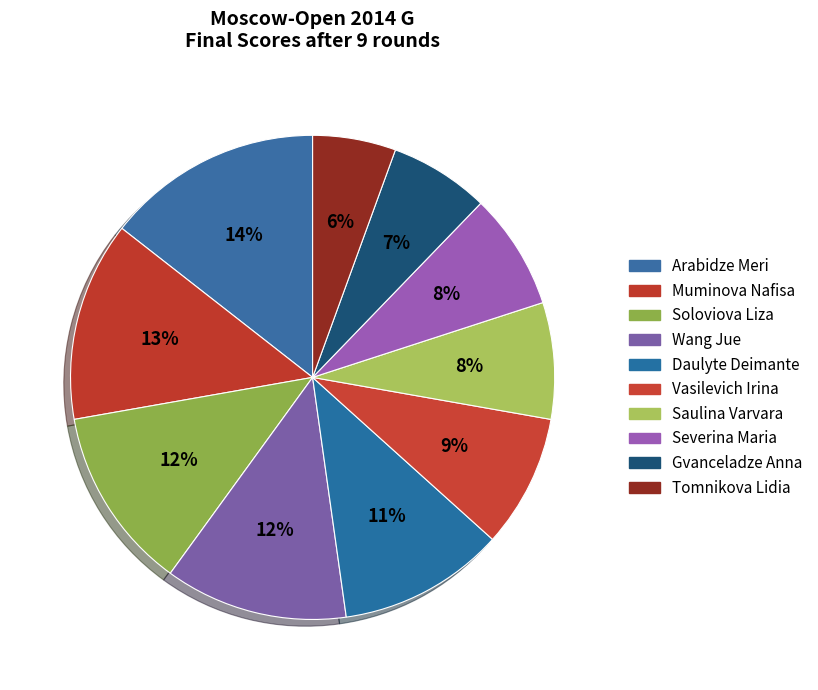

To the nearest percent, what is the average slice percentage?

10%